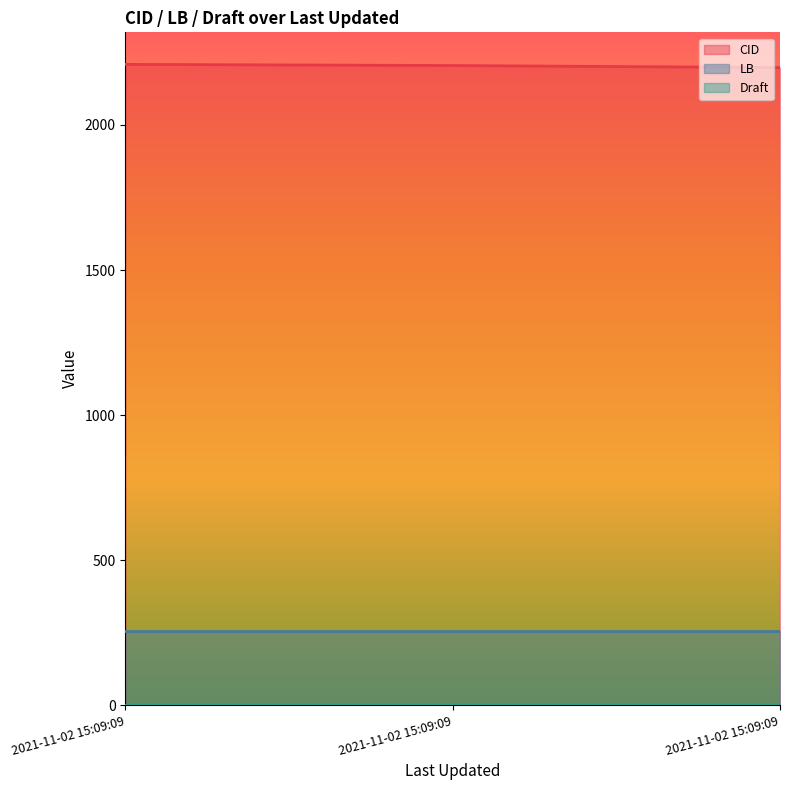

What are all the series names shown in the legend?

CID, LB, Draft